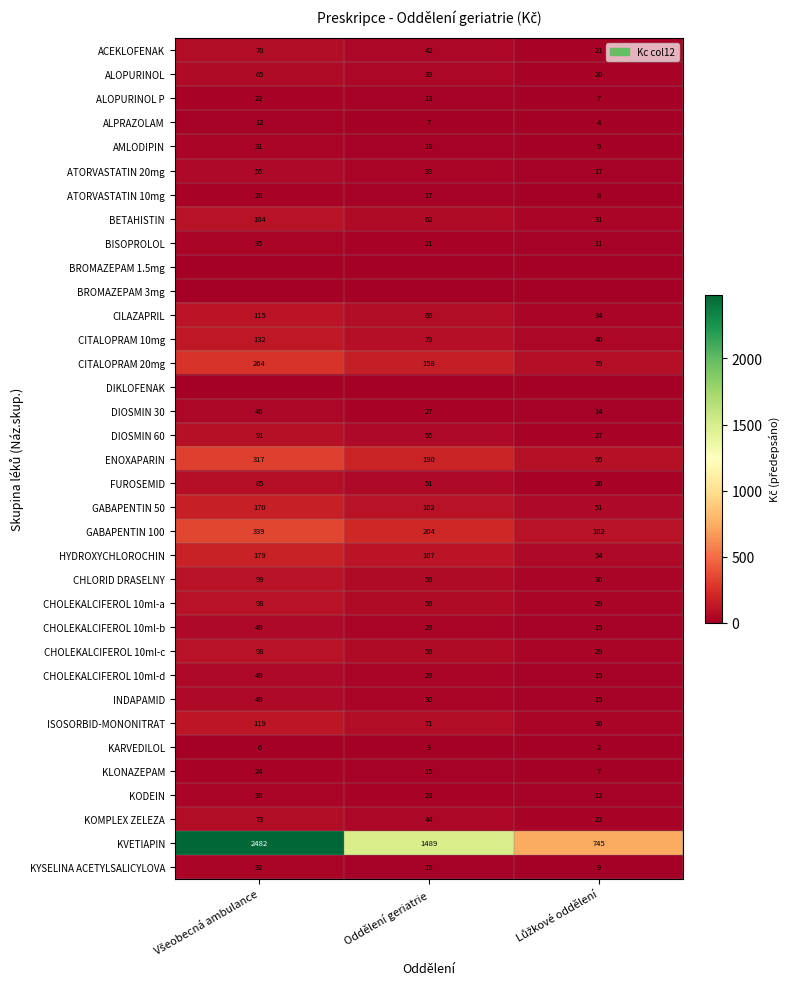

What is the difference between the maximum and minimum values in the BETAHISTIN series?

73